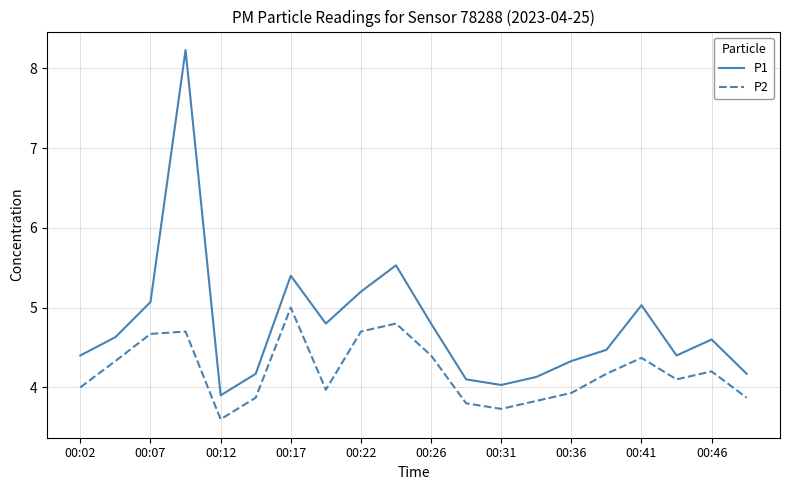

Which series has the widest spread of values?

P1